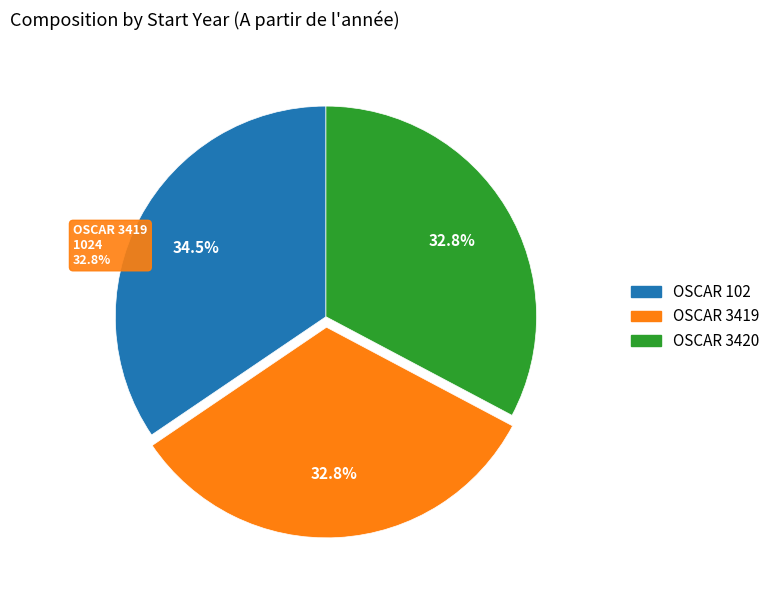

What percentage is the OSCAR 3420 slice, to the nearest percent?

33%